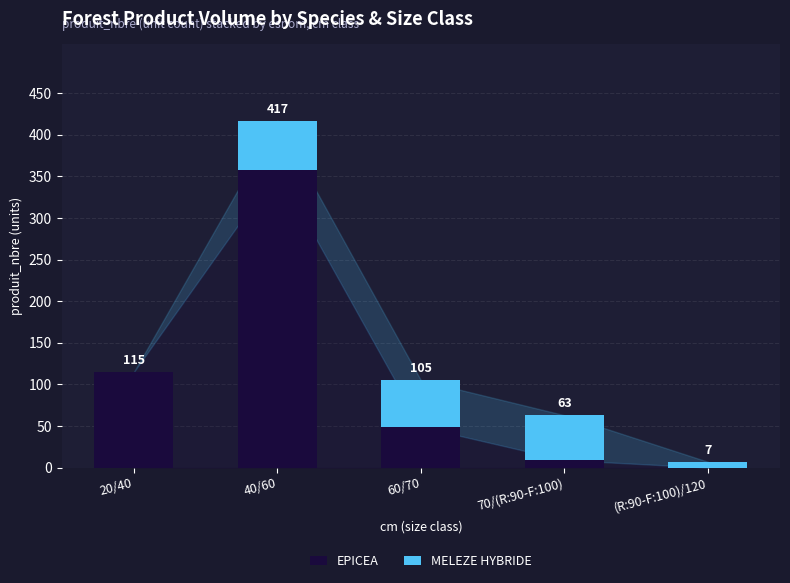

What are all the series names shown in the legend?

EPICEA, MELEZE HYBRIDE